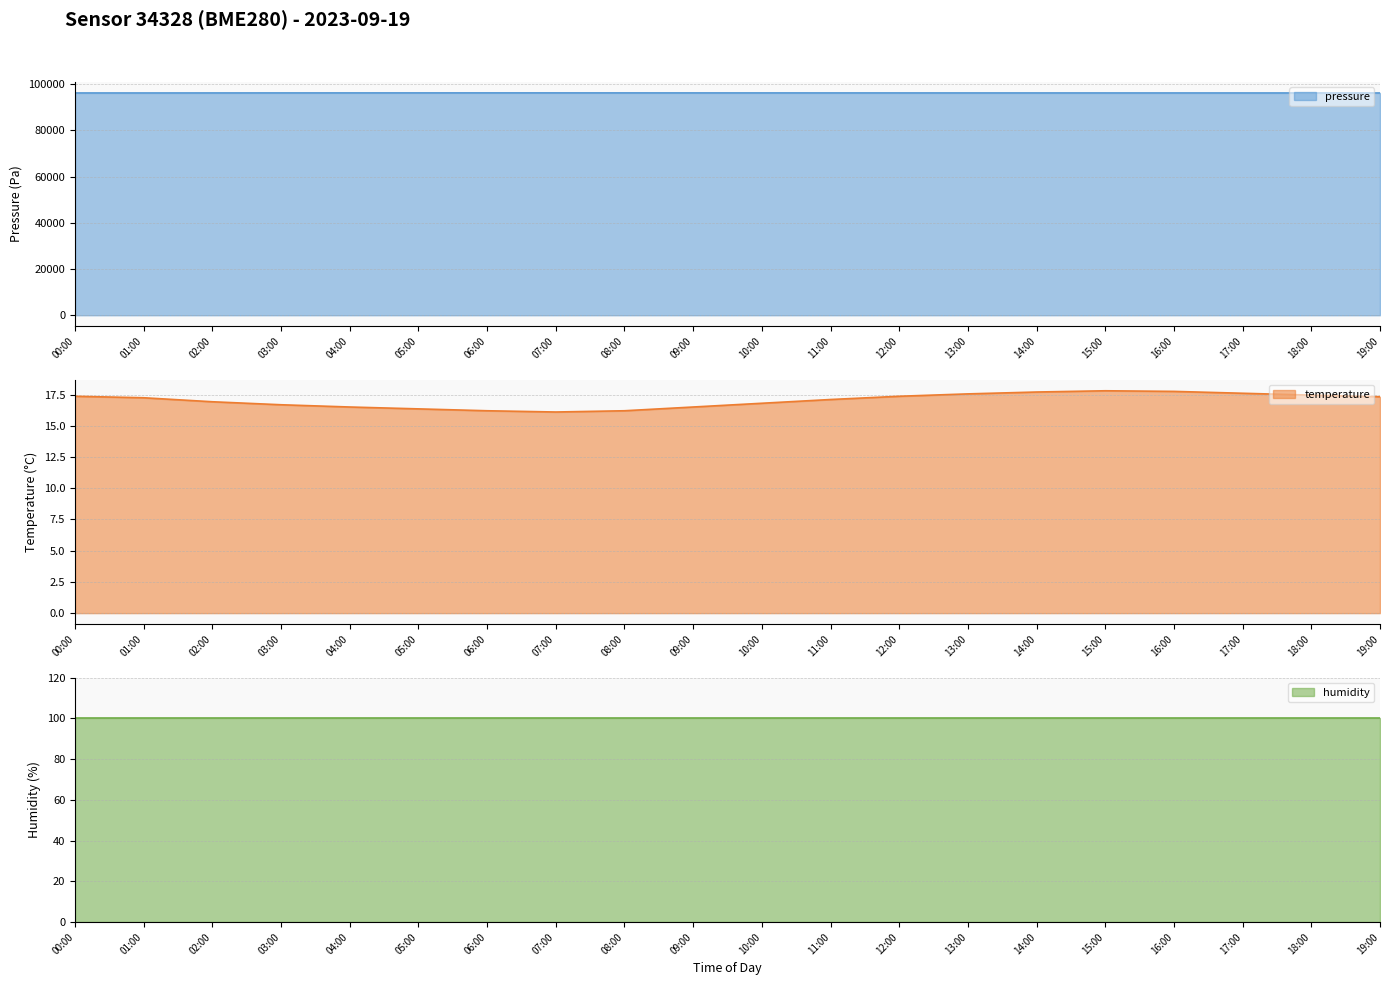

Which series has the widest spread of values?

pressure